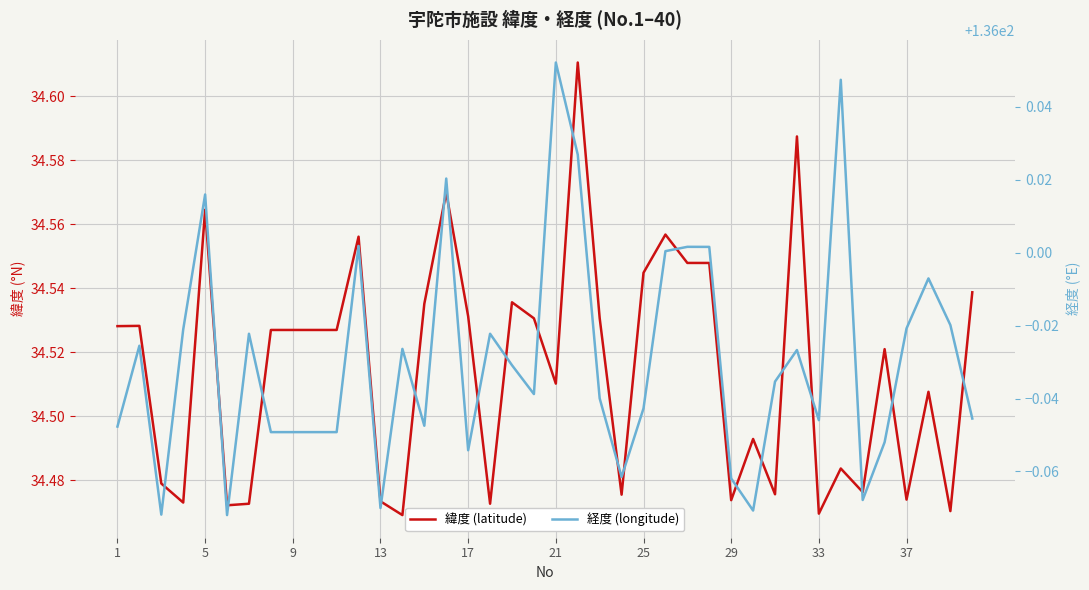

At how many categories does at least one series exceed 42?

40